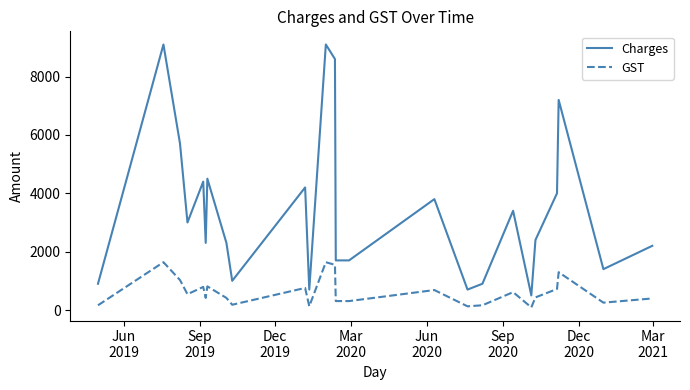

True or false: GST and Charges intersect in this chart.

False